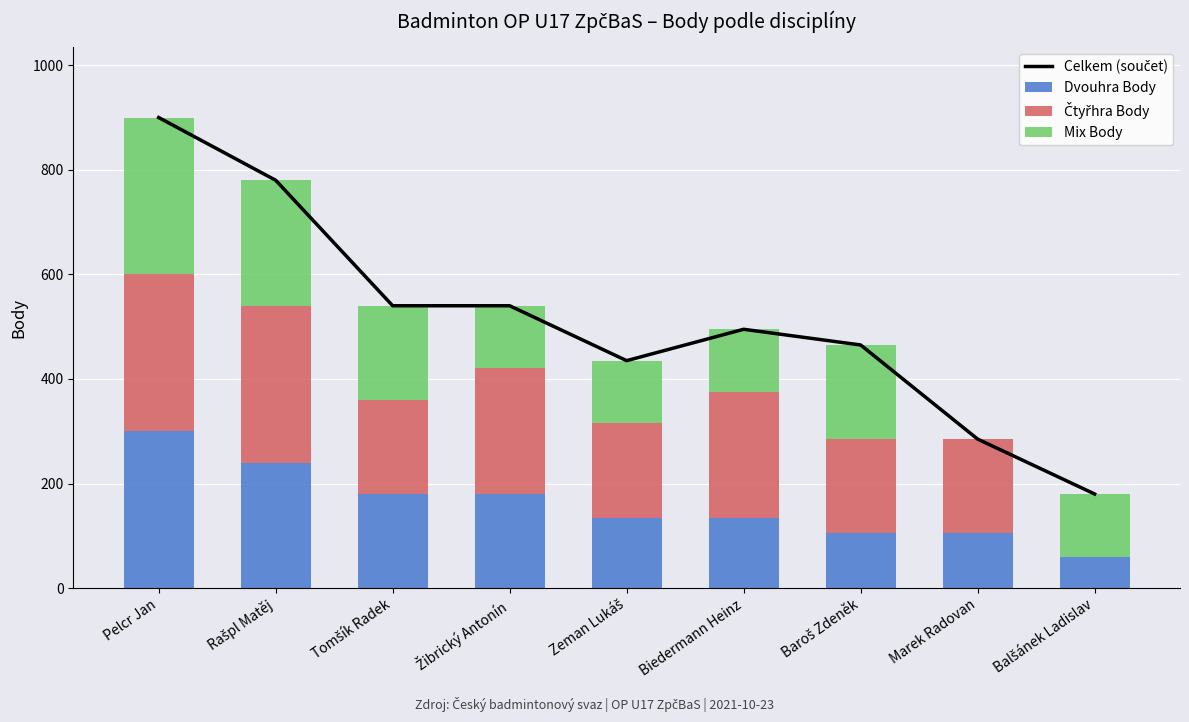

Which series has the widest spread of values?

Celkem (součet)